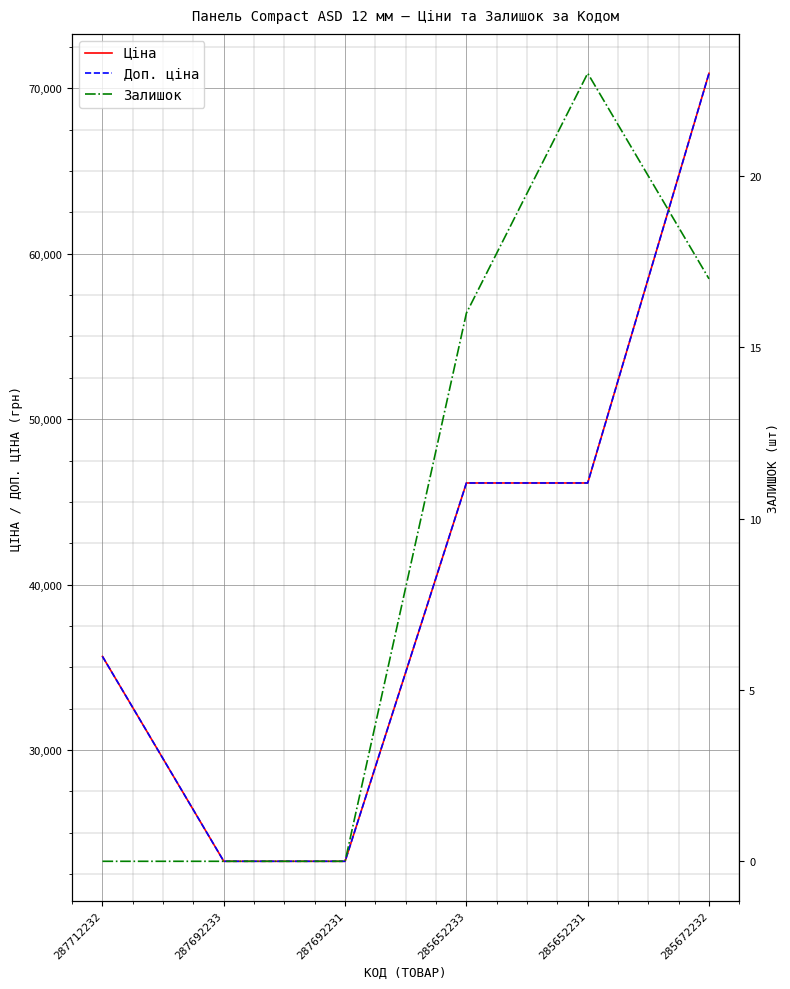

At which label does Доп. ціна first exceed 46143?

285652233